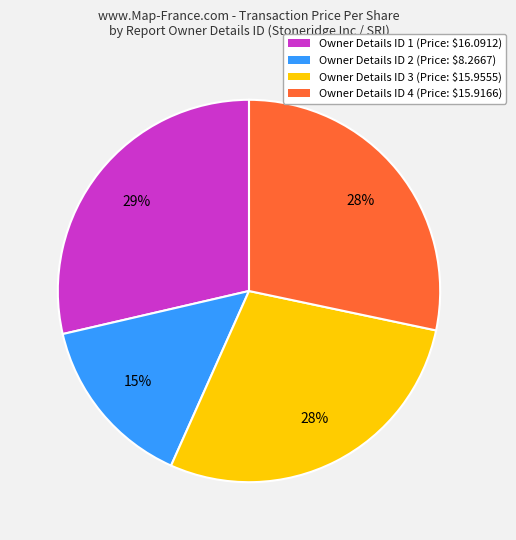

Which slice is the smallest?

Owner Details ID 2 (Price: $8.2667)